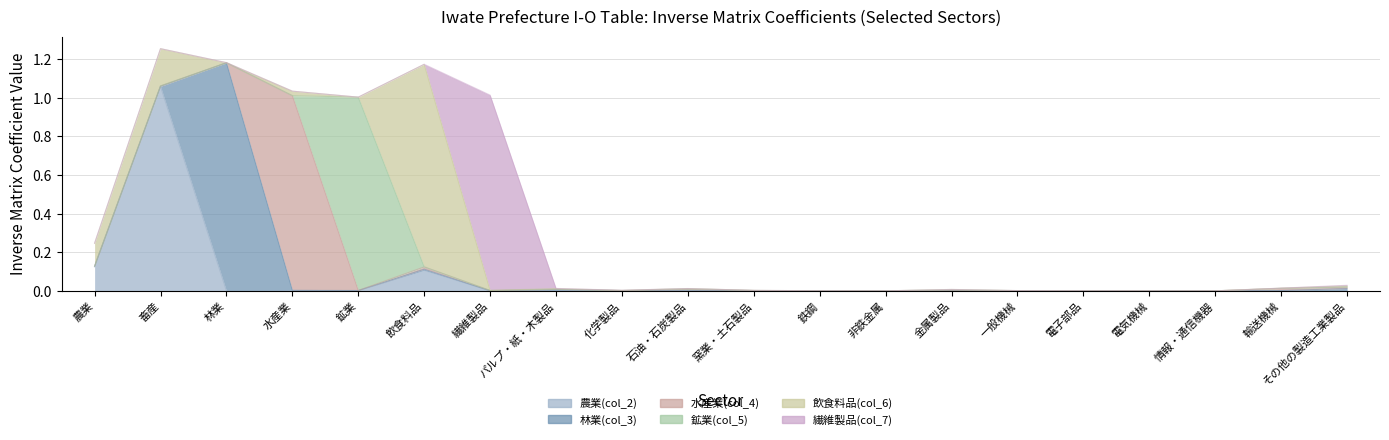

Is the value of 繊維製品(col_7) at 畜産 greater than the value of 林業(col_3) at 鉱業?

No